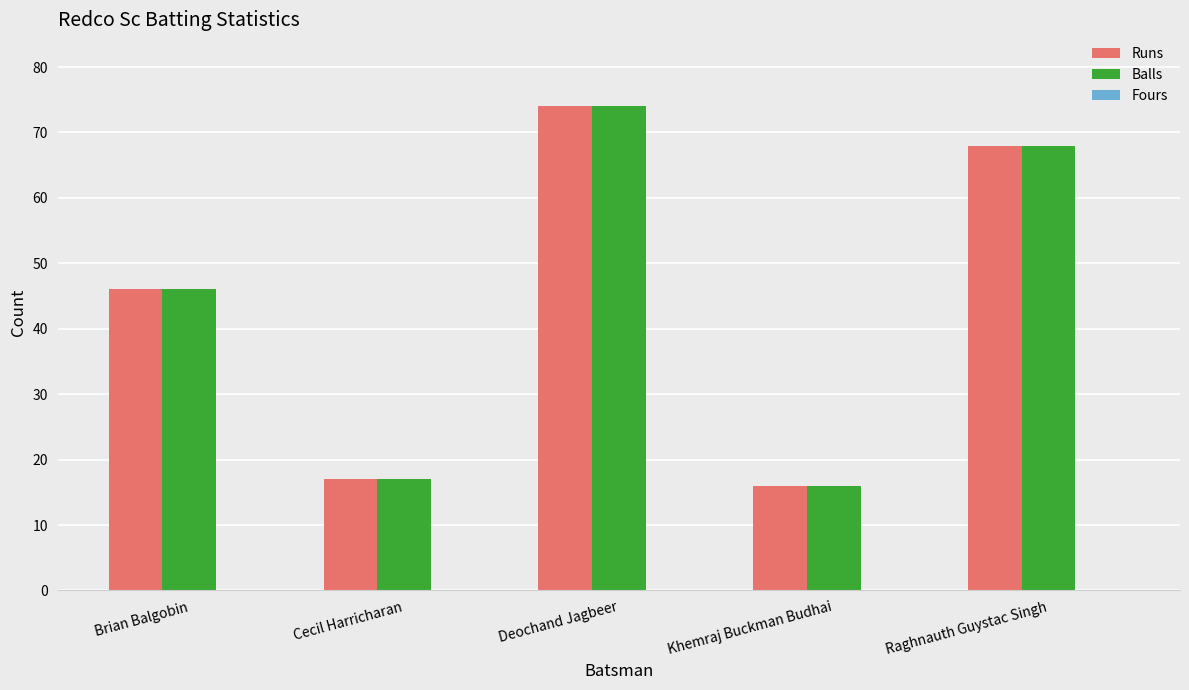

At which label is Runs closest to 45?

Brian Balgobin